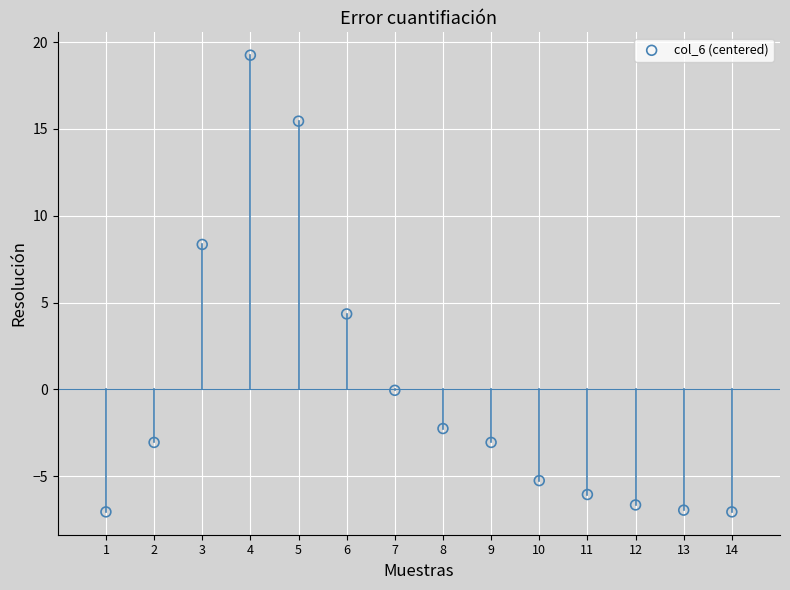

What Y value in the scatter plot is closest to 6?

4.4